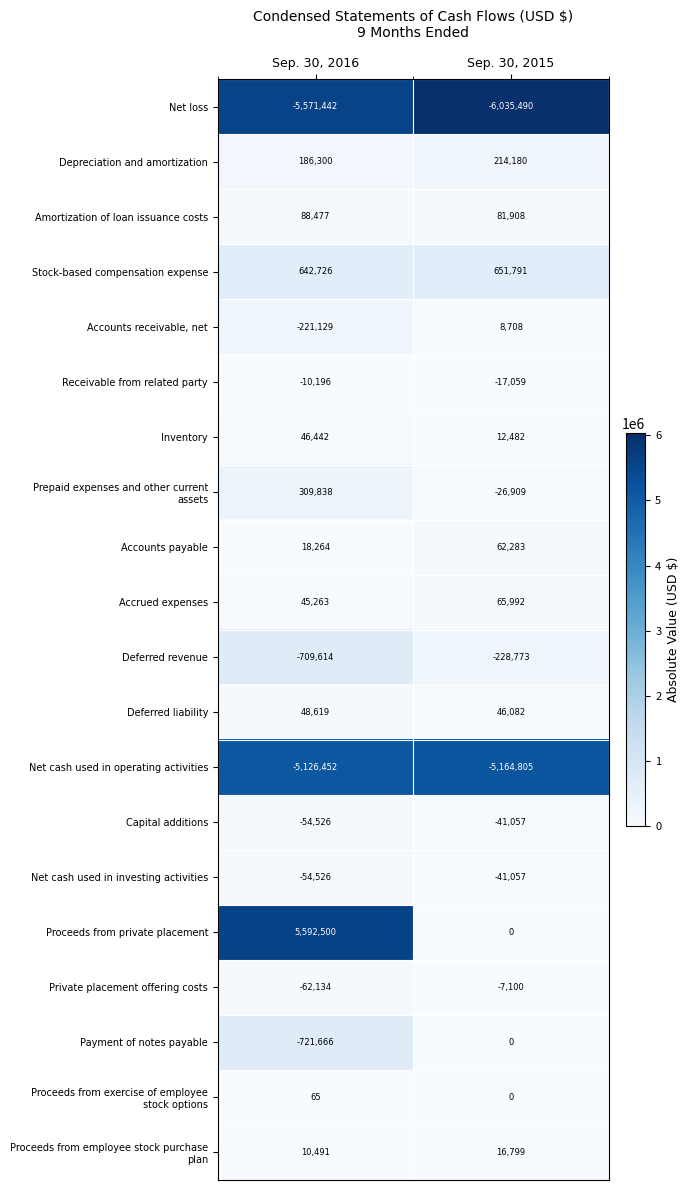

What is the spread (max minus min) of values at Sep. 30, 2016?

11163942